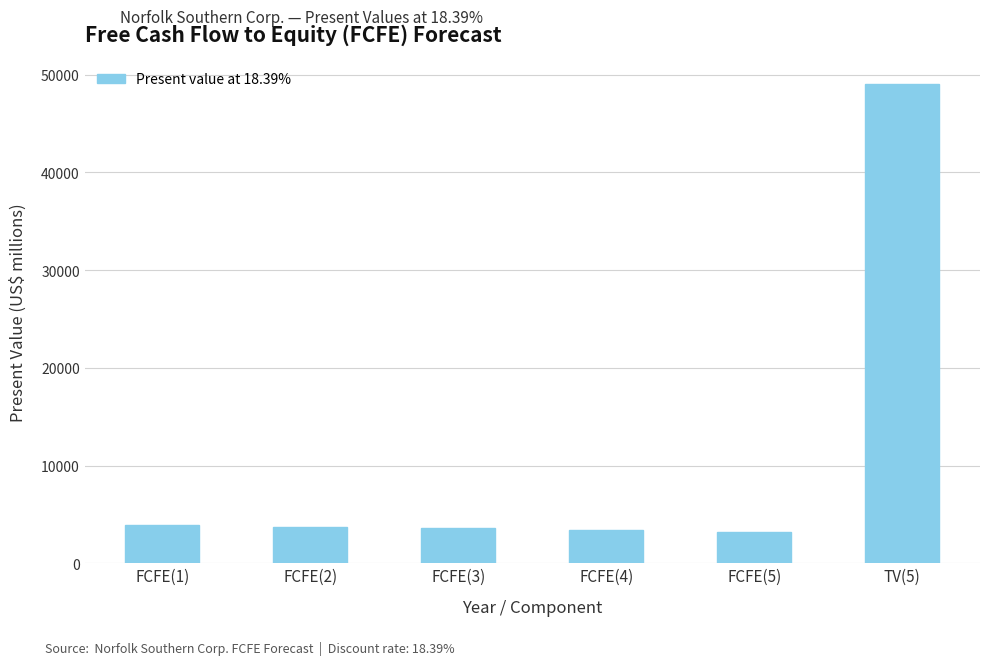

How many series are shown in this chart?

1